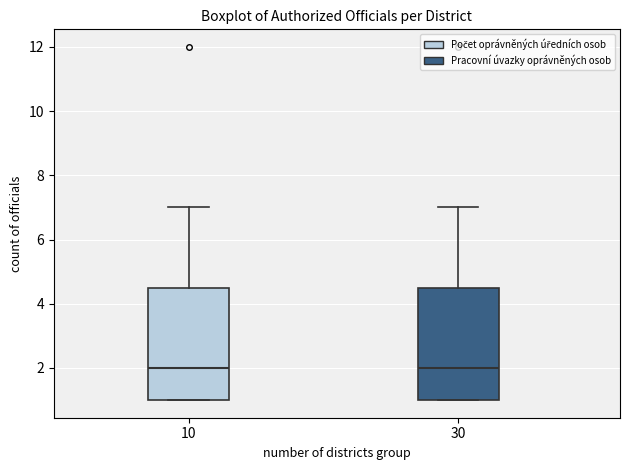

Where is the lower edge of the box at x = 10 on the y-axis? The values are not printed on the chart, so give them approximately, as read against the axis.

1.0